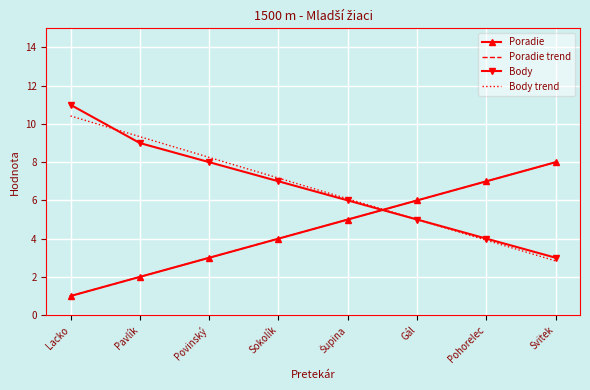

Where does the Body series first go above 7?

Lacko